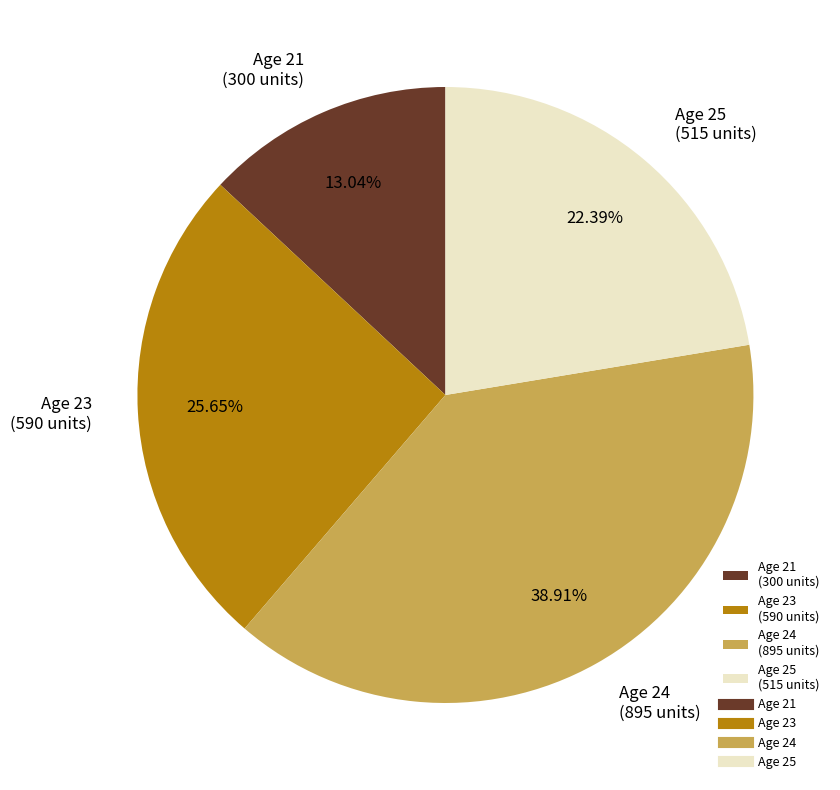

What is the ratio of the value at Age 23 (590 units) to the value at Age 25 (515 units)?

1.1